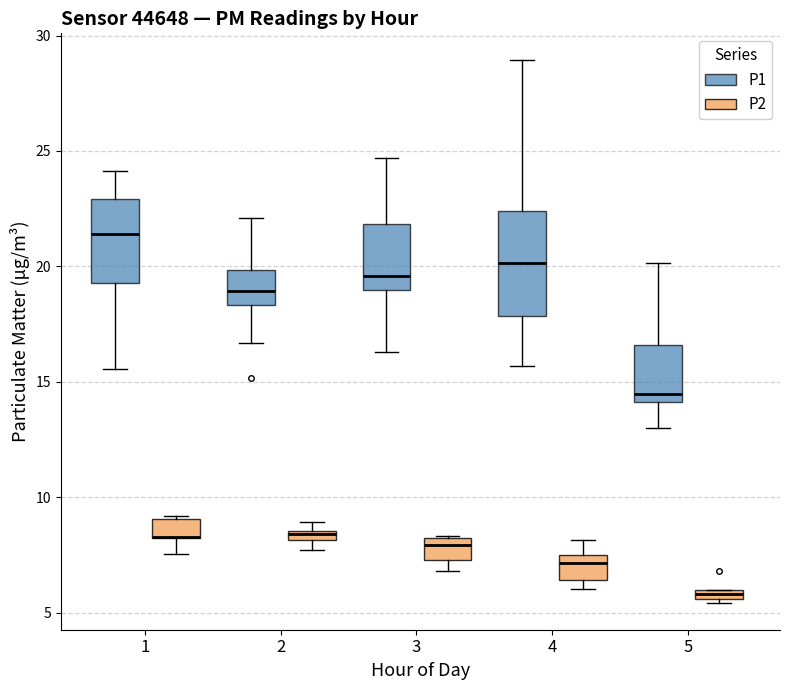

Where does the upper whisker of the box for 4 (P2) end on the y-axis? The values are not printed on the chart, so give them approximately, as read against the axis.

8.0